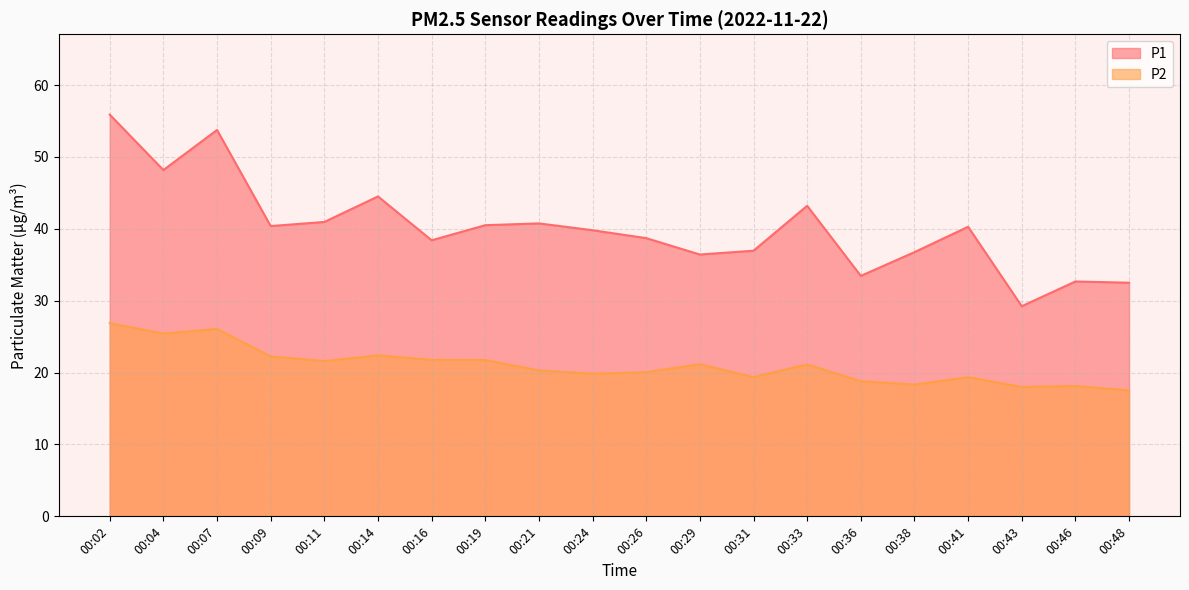

What is the minimum value for P2?

17.5